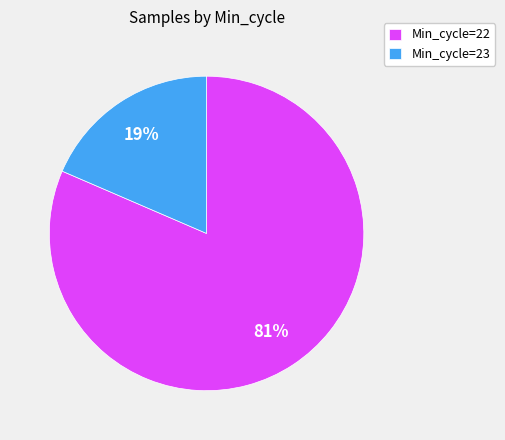

To the nearest percent, what percentage of the pie is Min_cycle=22?

81%